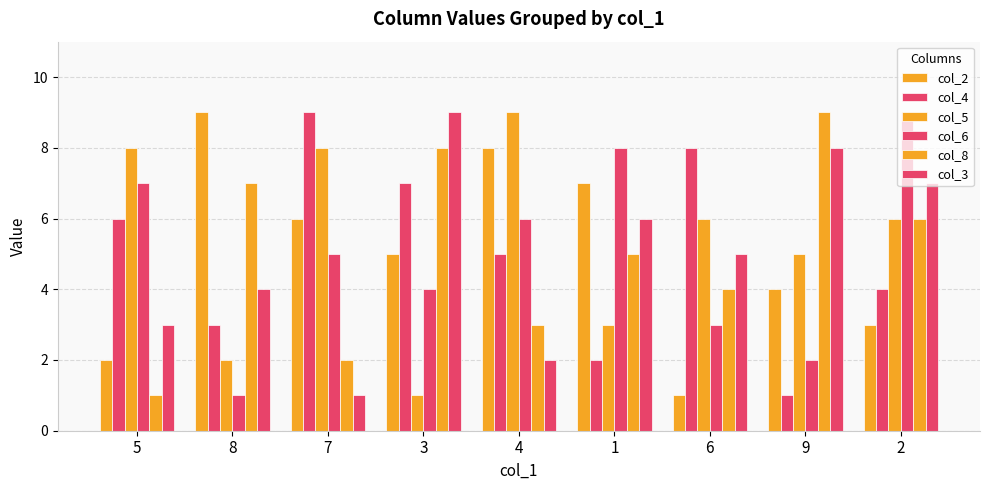

What is the greatest value displayed?

9